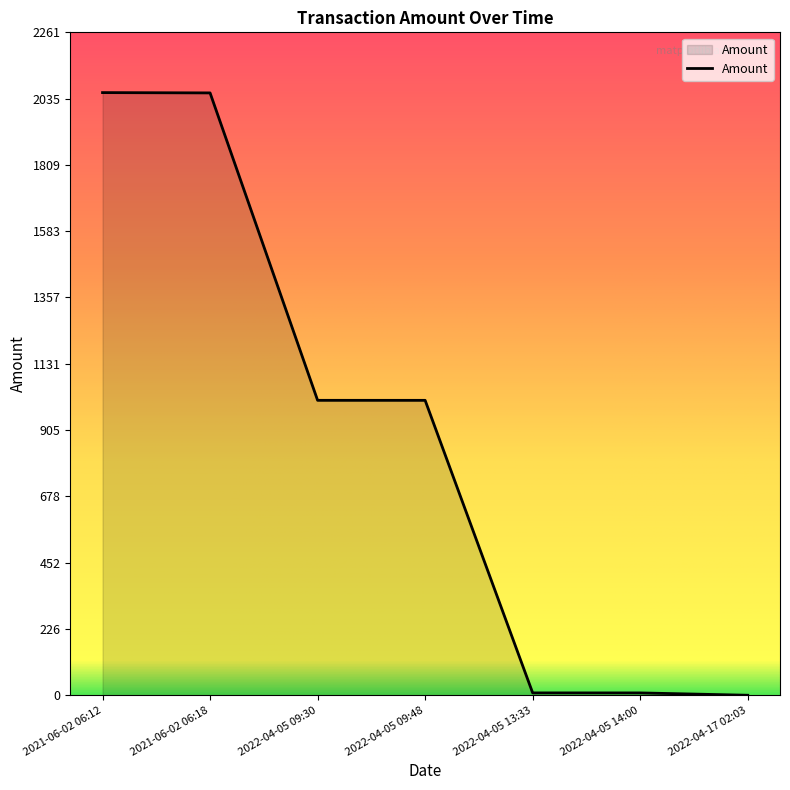

What position from the left is 2022-04-05 14:00?

6